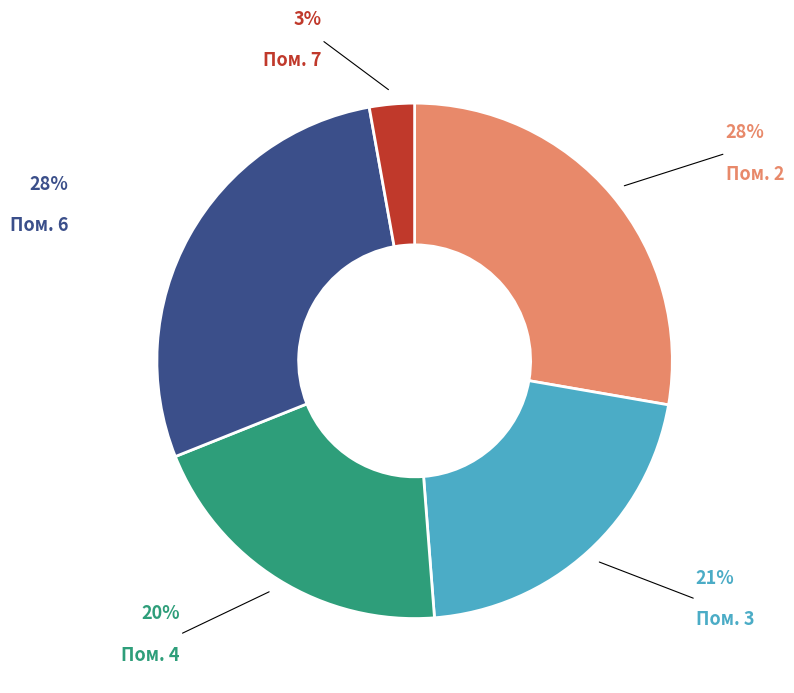

Is there a majority slice in this chart?

No